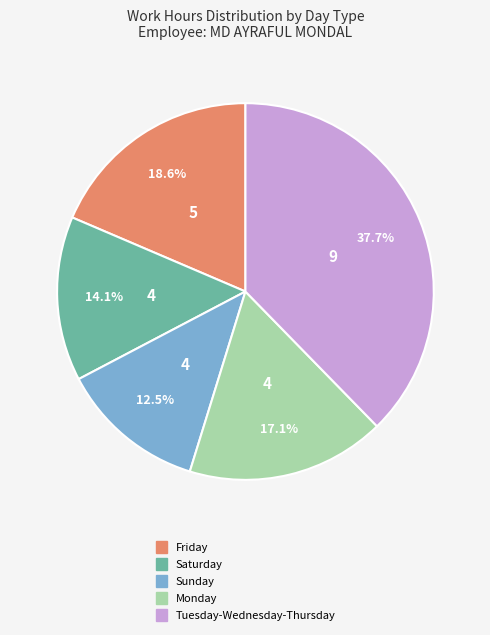

Count the number of slices in the pie.

5